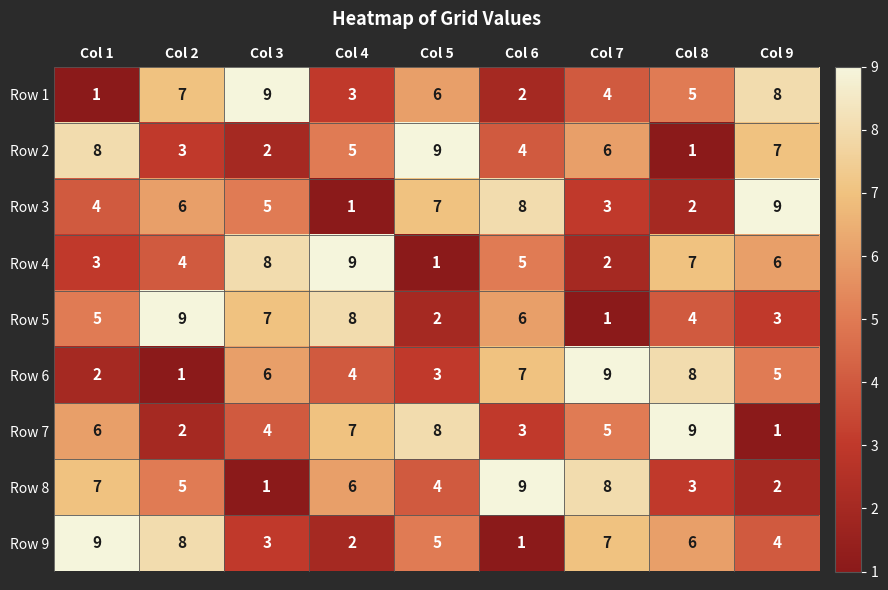

What is the difference between the second highest and minimum values in the Row 3 series?

7